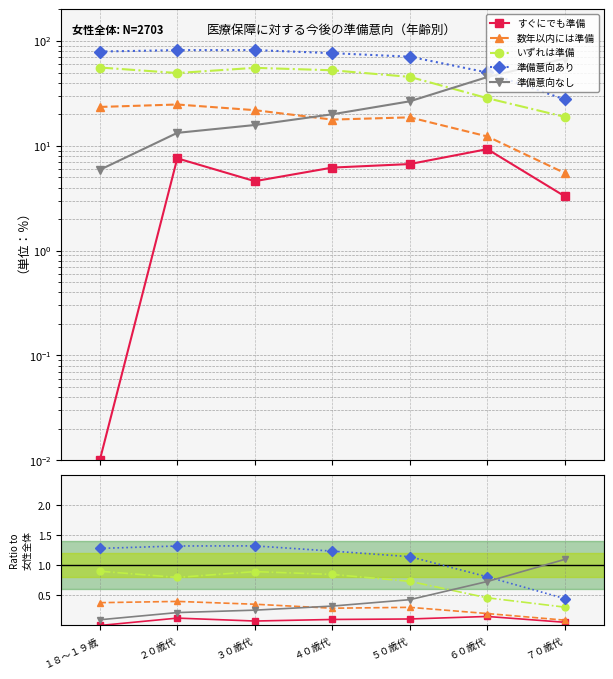

Which has a higher value, ６０歳代 or ５０歳代?

６０歳代